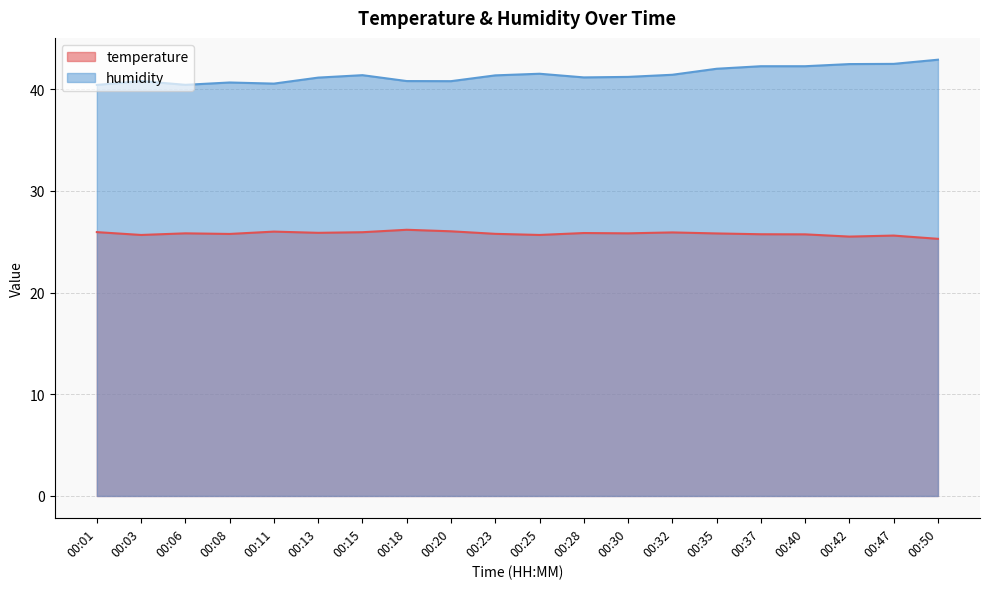

Where is the first local maximum for humidity?

00:03